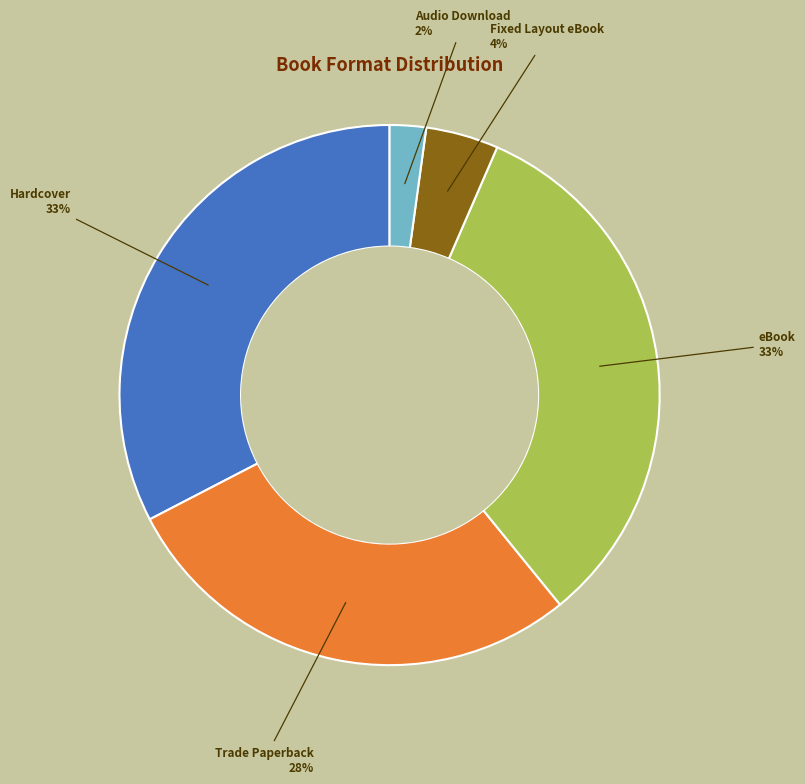

Count the number of slices in the pie.

5